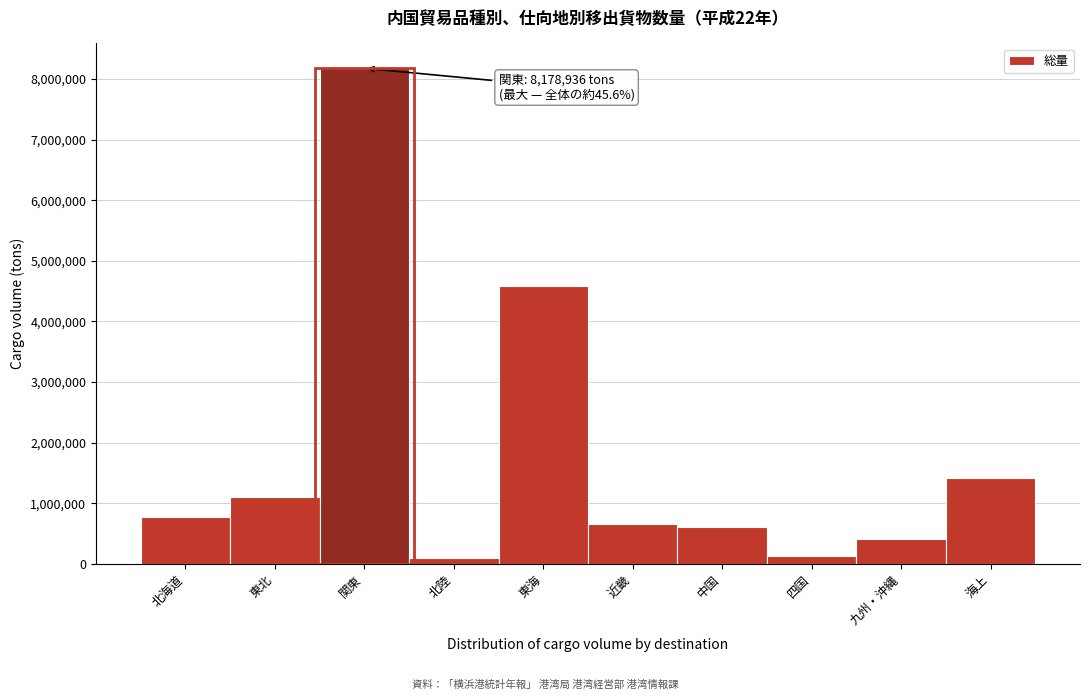

What is the greatest value displayed?

8178936